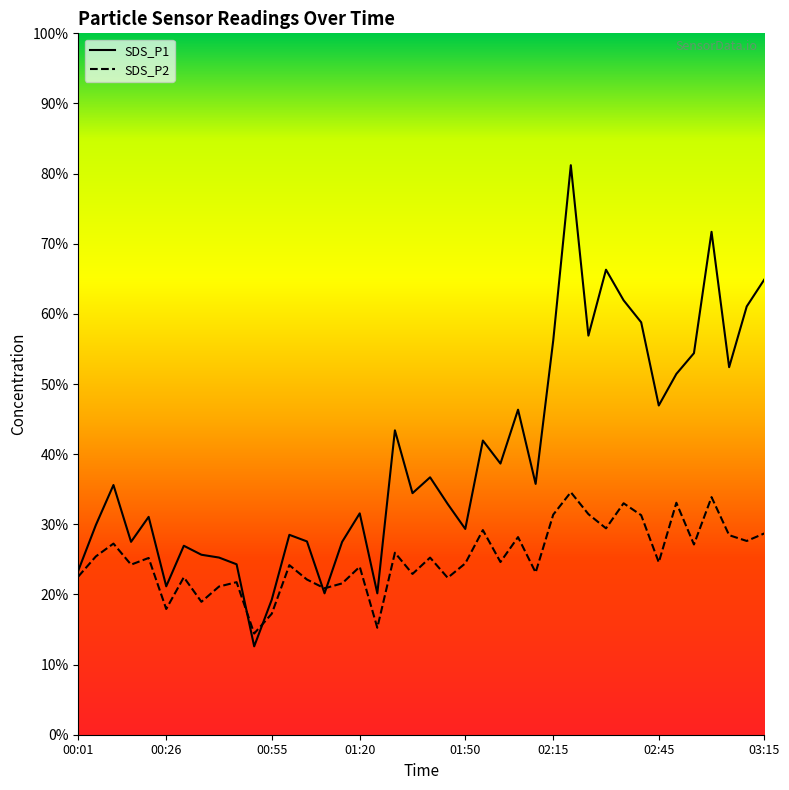

What is the difference between the highest and lowest values at 02:15?

24.8